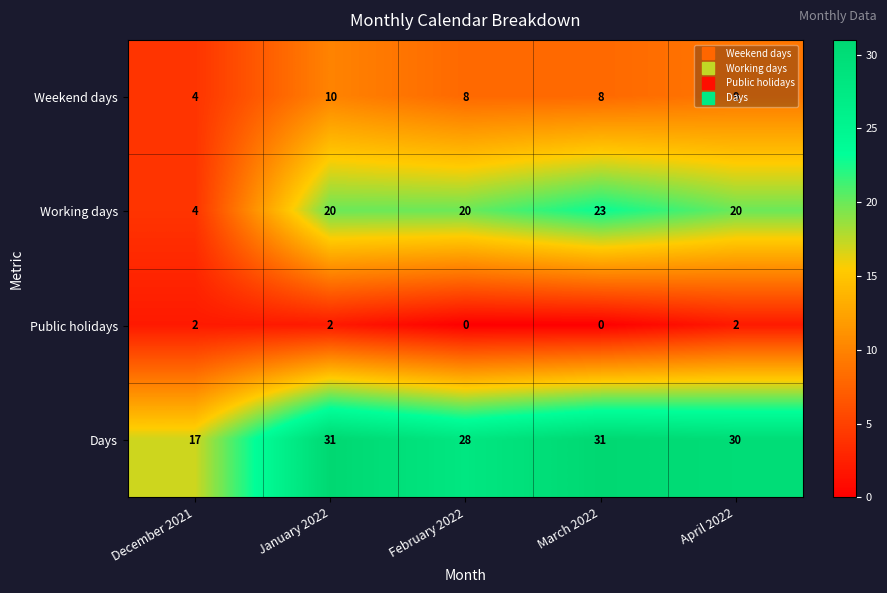

Rank the series by their maximum value, from highest to lowest.

Days, Working days, Weekend days, Public holidays